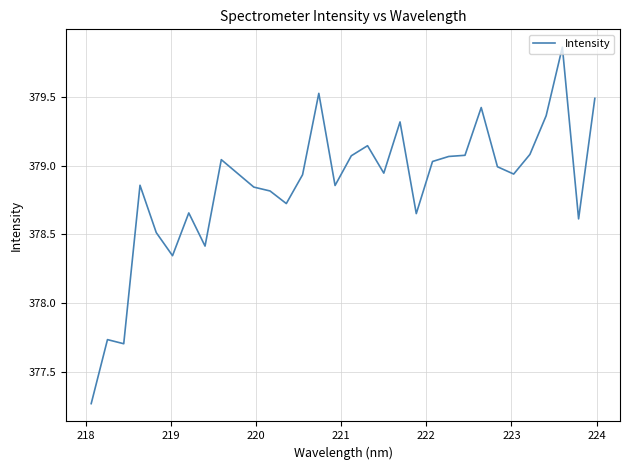

Count the number of categories in the chart.

32